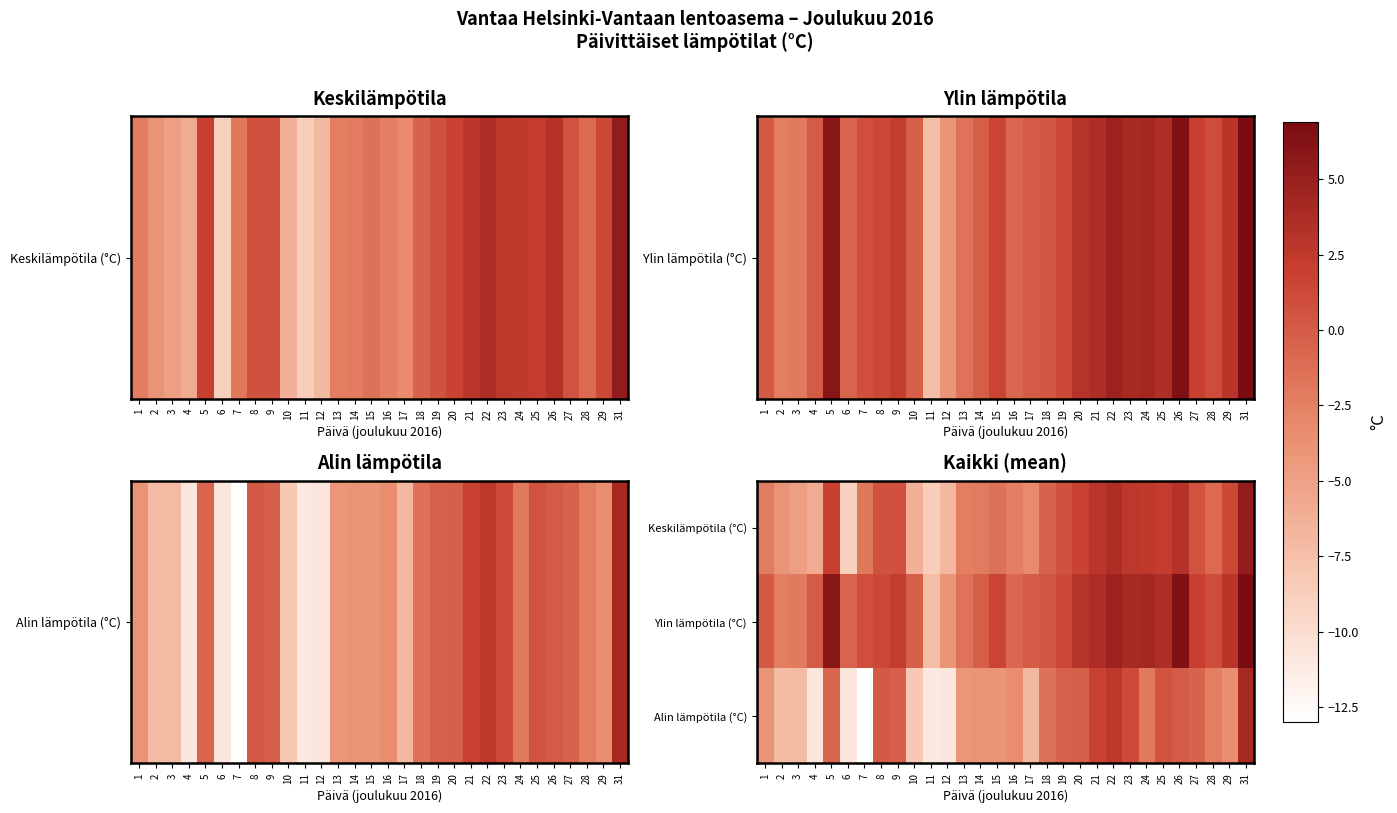

At how many categories does at least one series exceed 3?

9